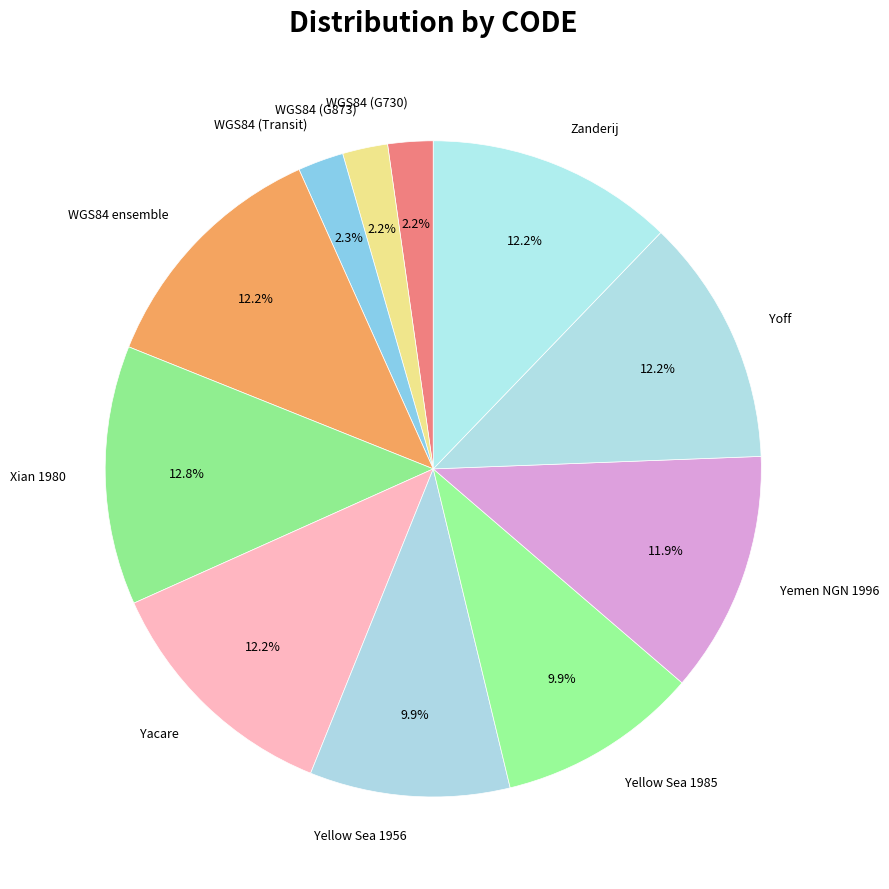

Combined, do Yellow Sea 1985 and Yemen NGN 1996 account for over 50%?

No